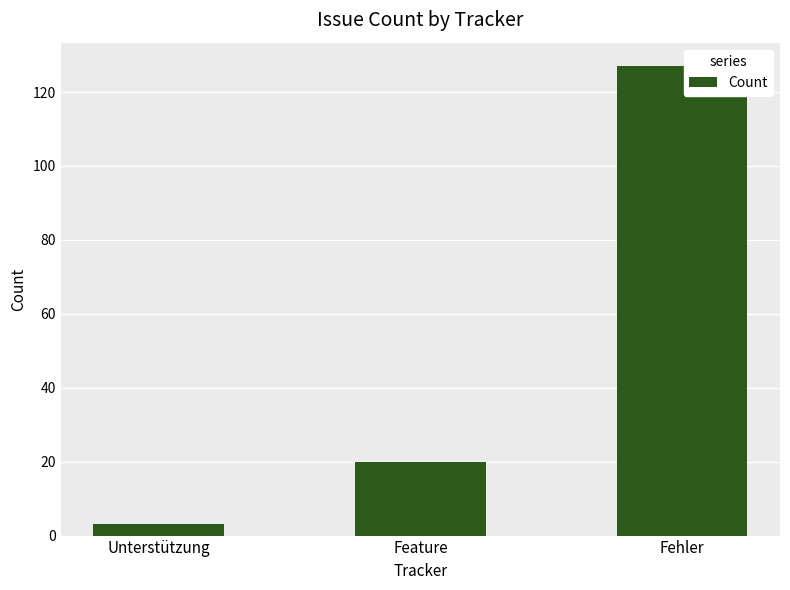

Reading left to right, what are all the values shown in this chart?

3	20	127